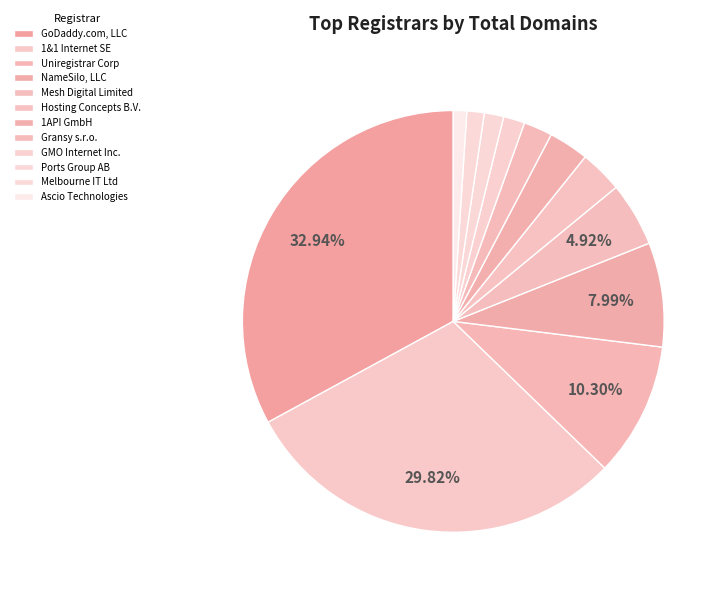

To the nearest percent, what is the combined percentage of 1&1 Internet SE and 1API GmbH?

33%